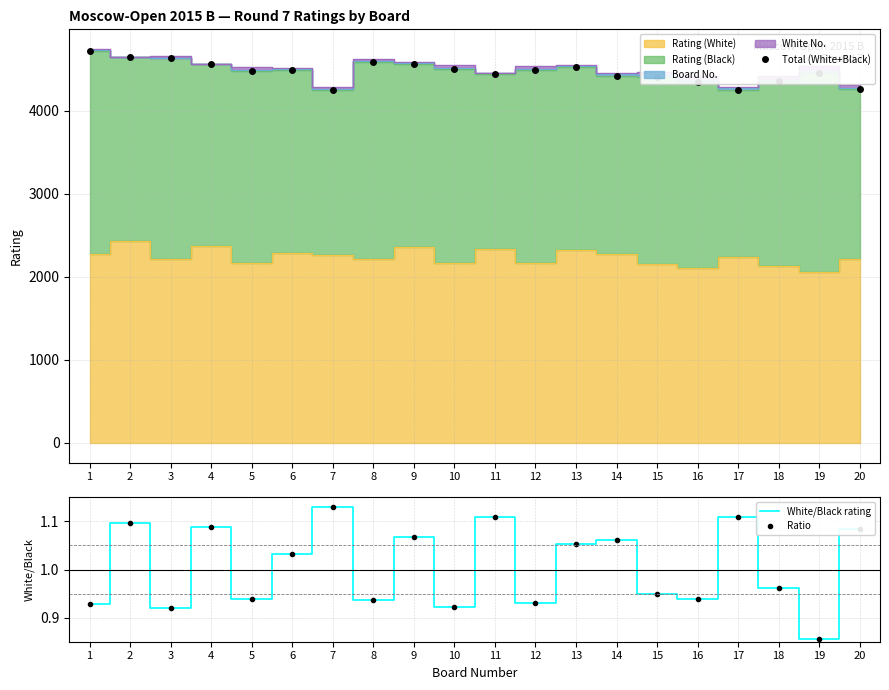

At which category does Ratio reach its first local peak?

2